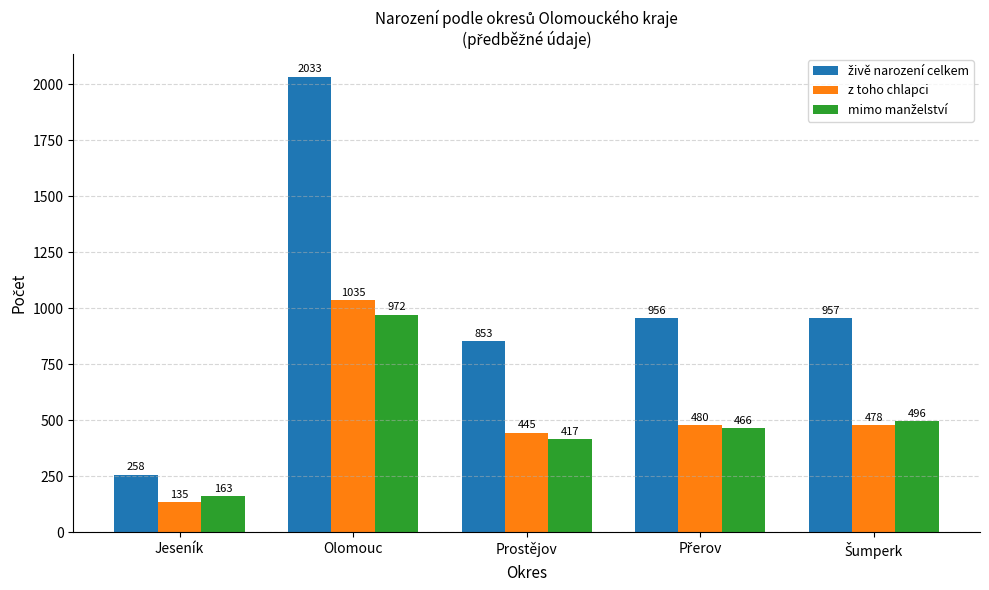

Which category has the highest value across all series?

Olomouc